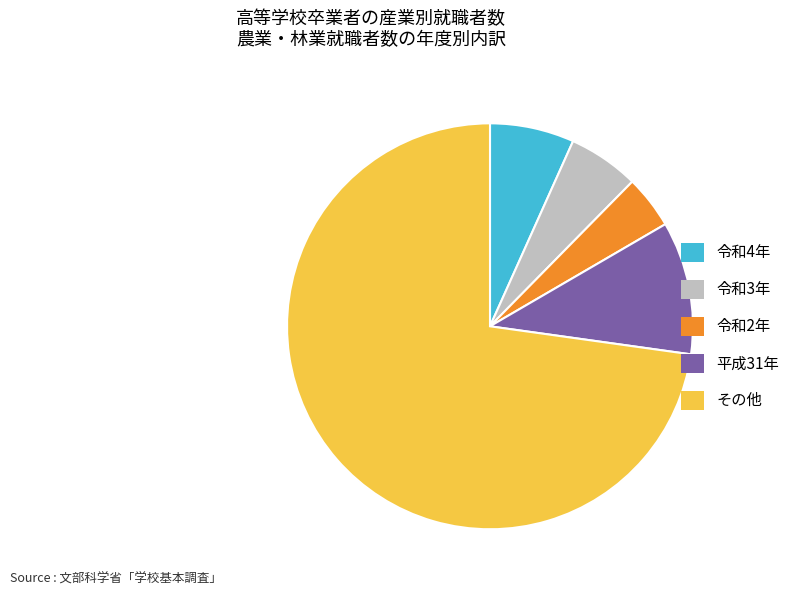

Combined, do 平成31年 and その他 account for over 50%?

Yes